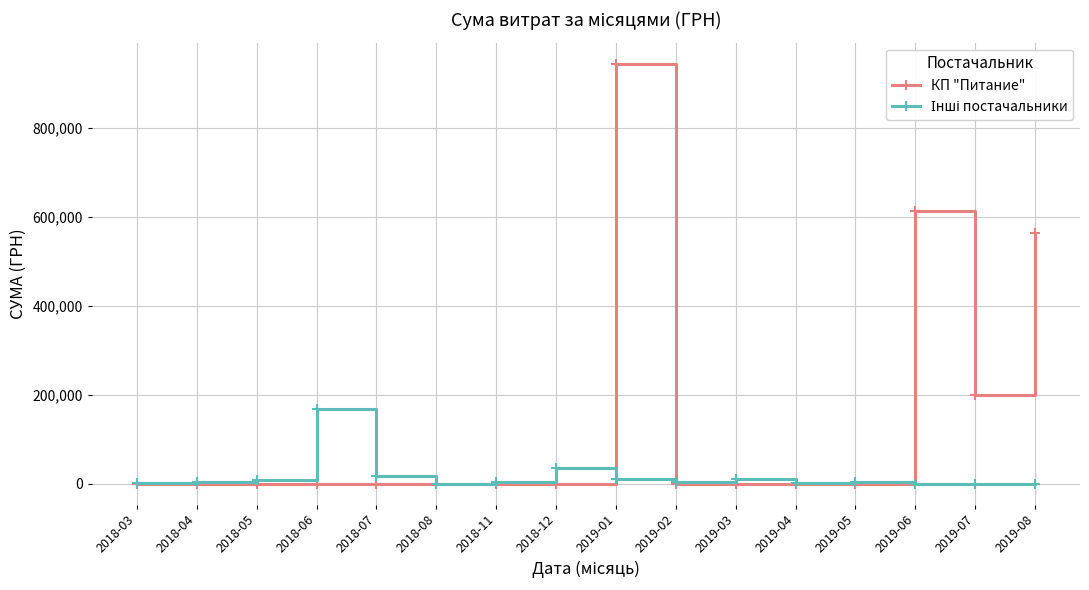

The value of КП "Питание" at 2018-05 is -544700.7. True or false?

False